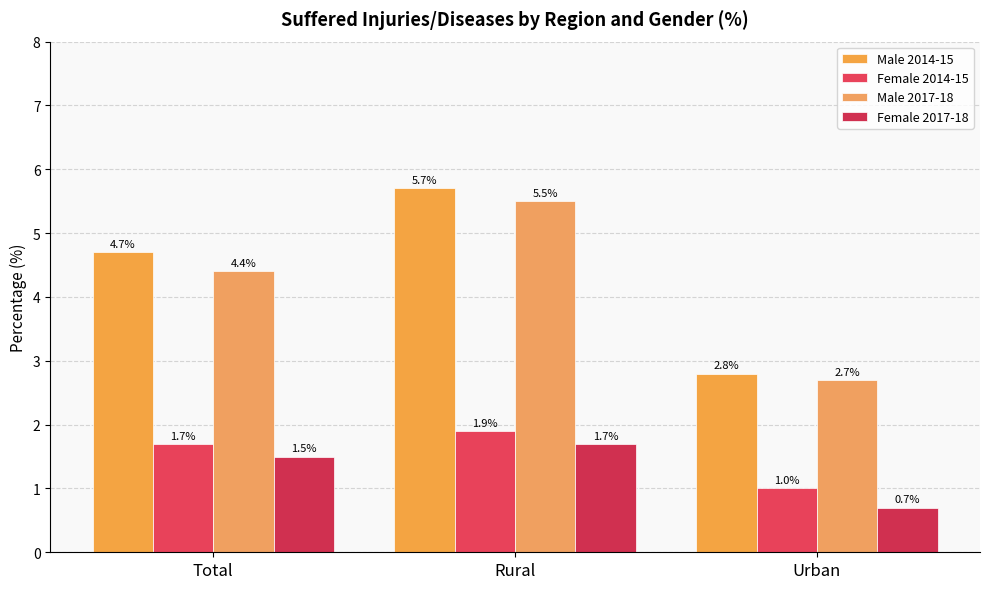

At Urban, list the series in order from smallest to largest.

Female 2017-18, Female 2014-15, Male 2017-18, Male 2014-15